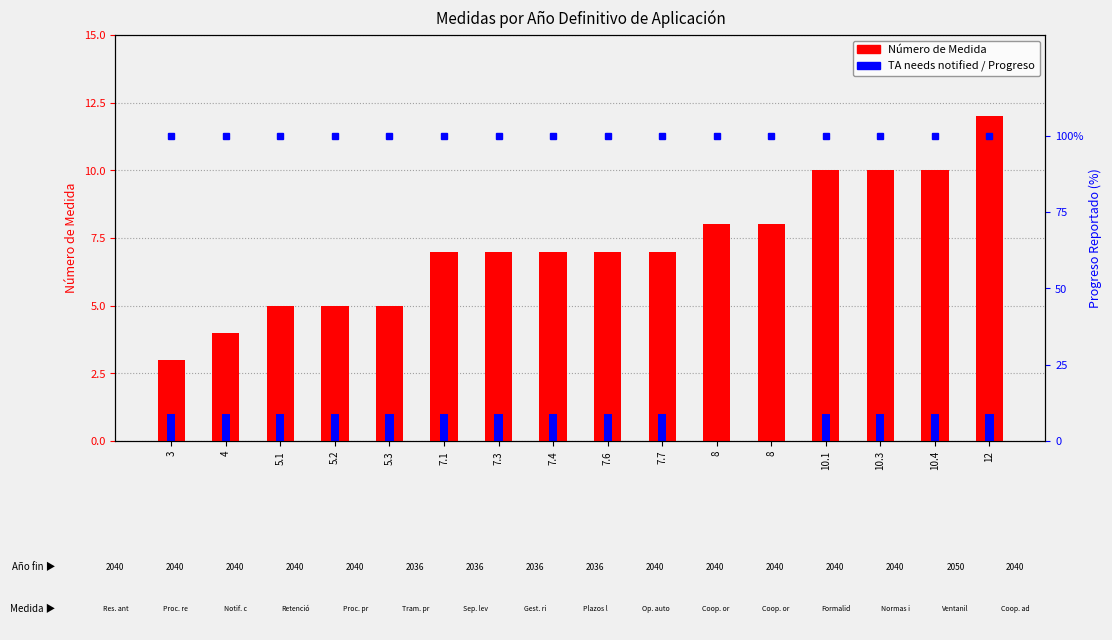

Does the chart contain stacked bars?

No